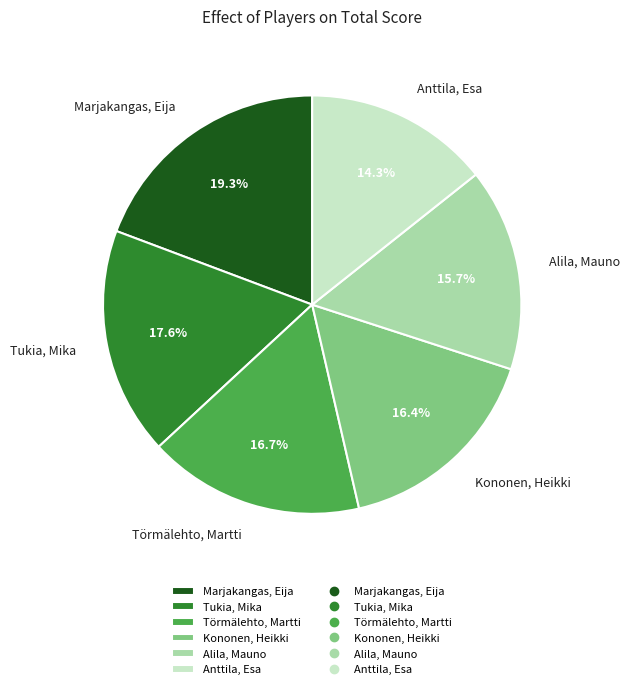

What is the ratio of the value at Törmälehto, Martti to the value at Marjakangas, Eija?

0.9